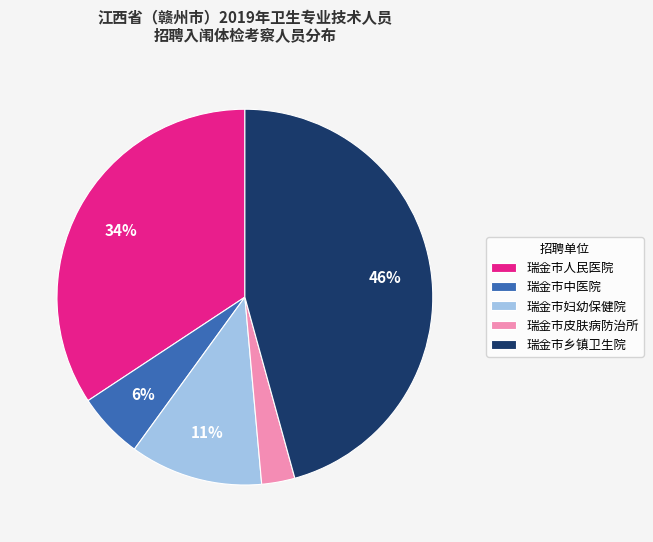

How many slices are in this pie chart?

5